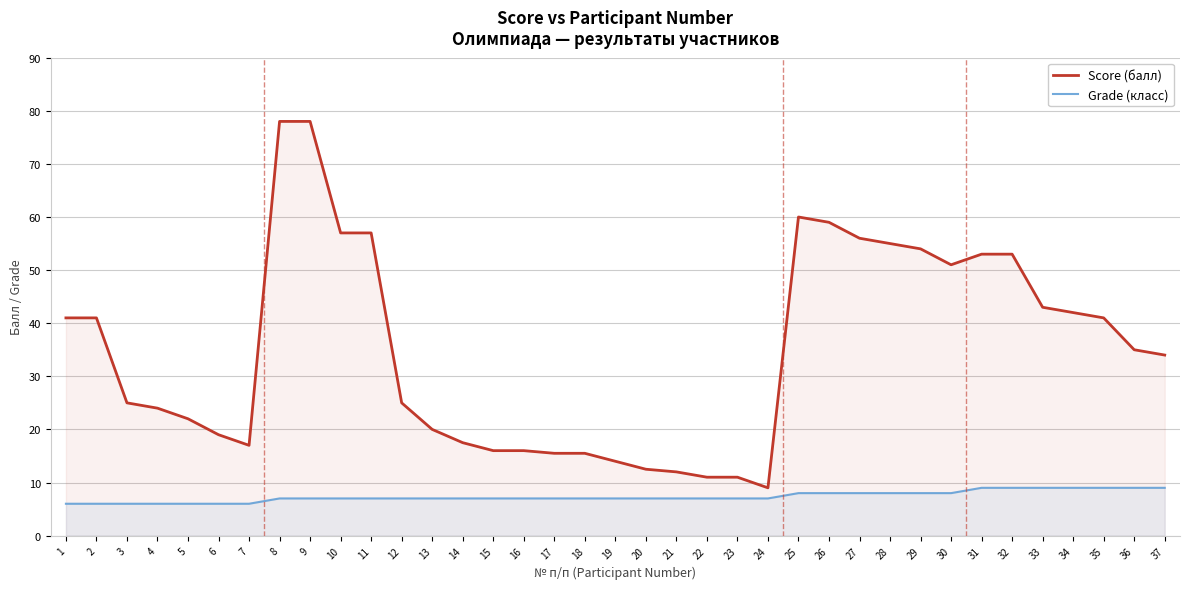

How many lines are shown in the chart?

2